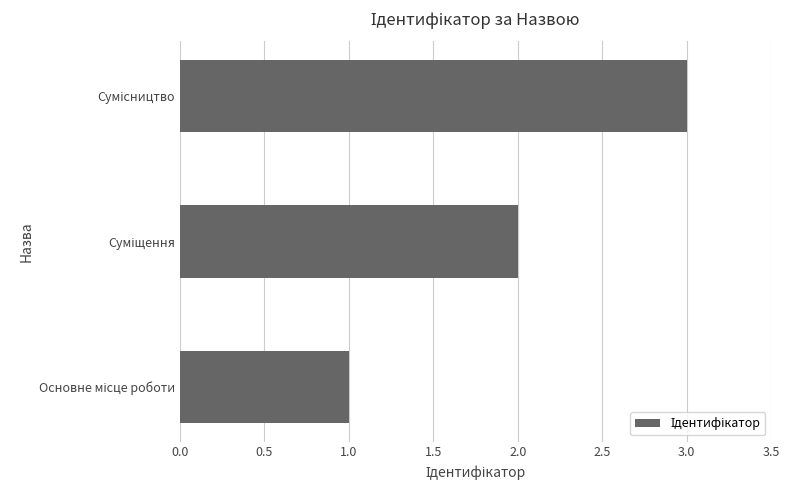

What is the sum of all values?

6